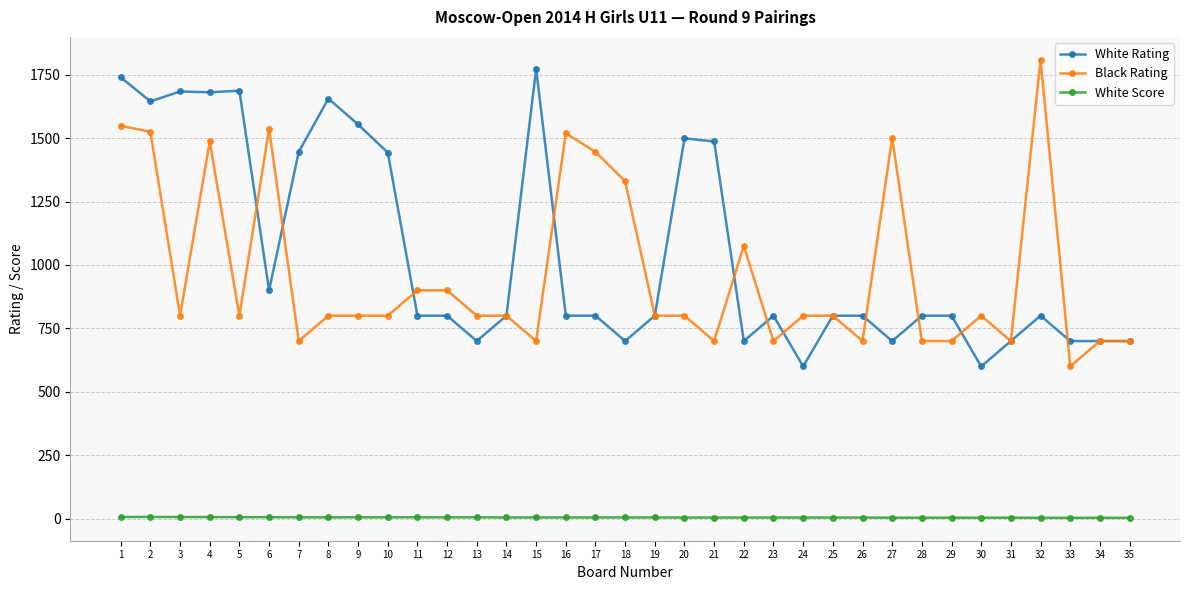

What is the sum of the White Score values at 23 and 12?

9.0